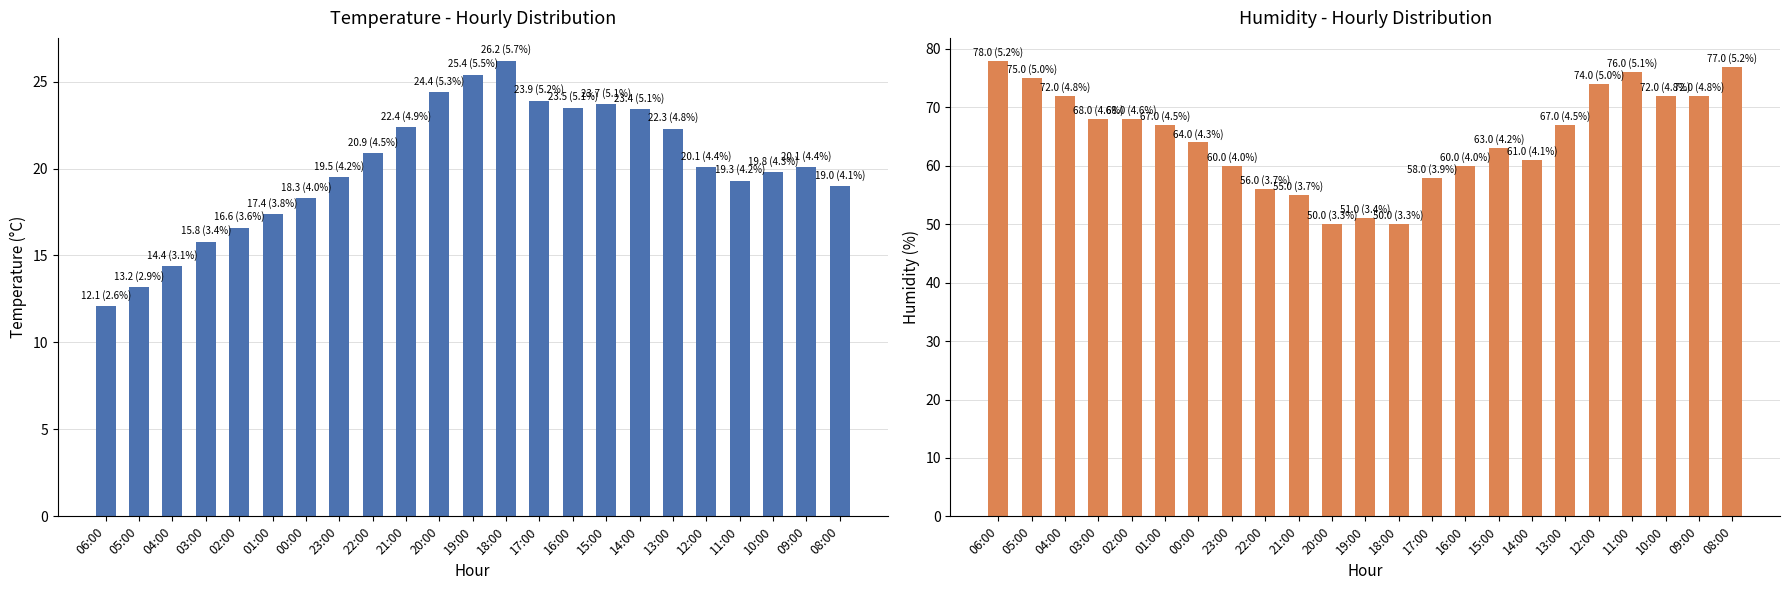

Reading left to right, extract all data points from this chart.

Temperature (C): 12.1	13.2	14.4	15.8	16.6	17.4	18.3	19.5	20.9	22.4	24.4	25.4	26.2	23.9	23.5	23.7	23.4	22.3	20.1	19.3	19.8	20.1	19.0
Humidity (%): 78.0	75.0	72.0	68.0	68.0	67.0	64.0	60.0	56.0	55.0	50.0	51.0	50.0	58.0	60.0	63.0	61.0	67.0	74.0	76.0	72.0	72.0	77.0